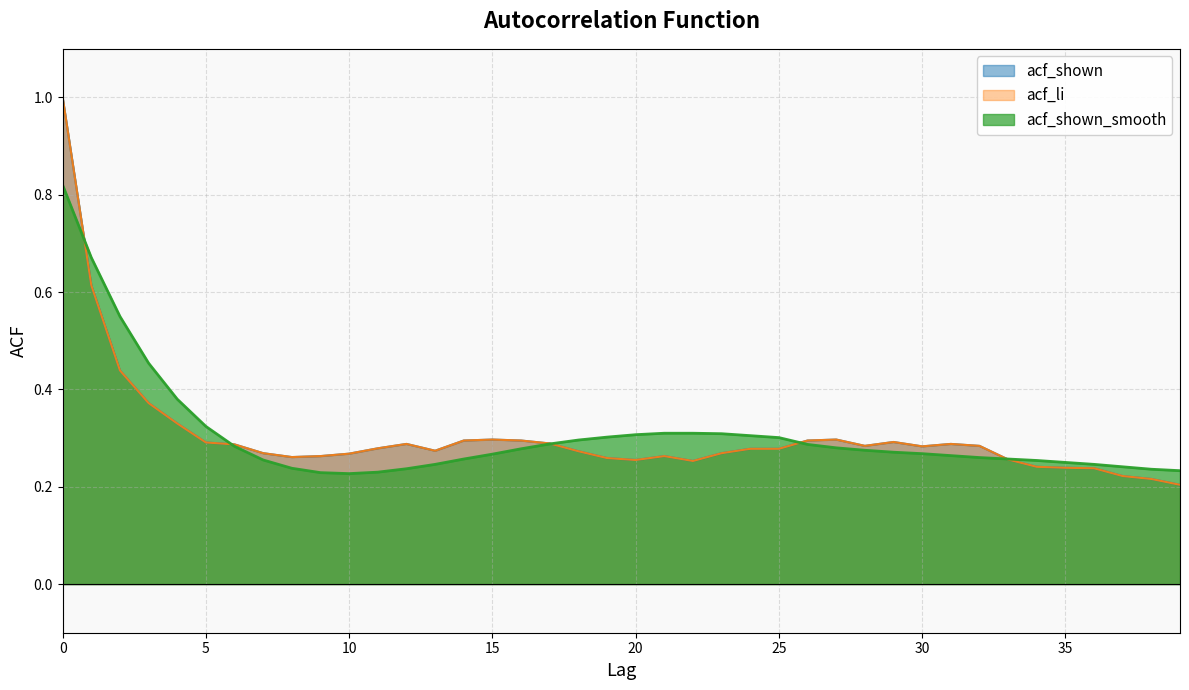

True or false: acf_shown_smooth has a value of 0.3 at 32.

True